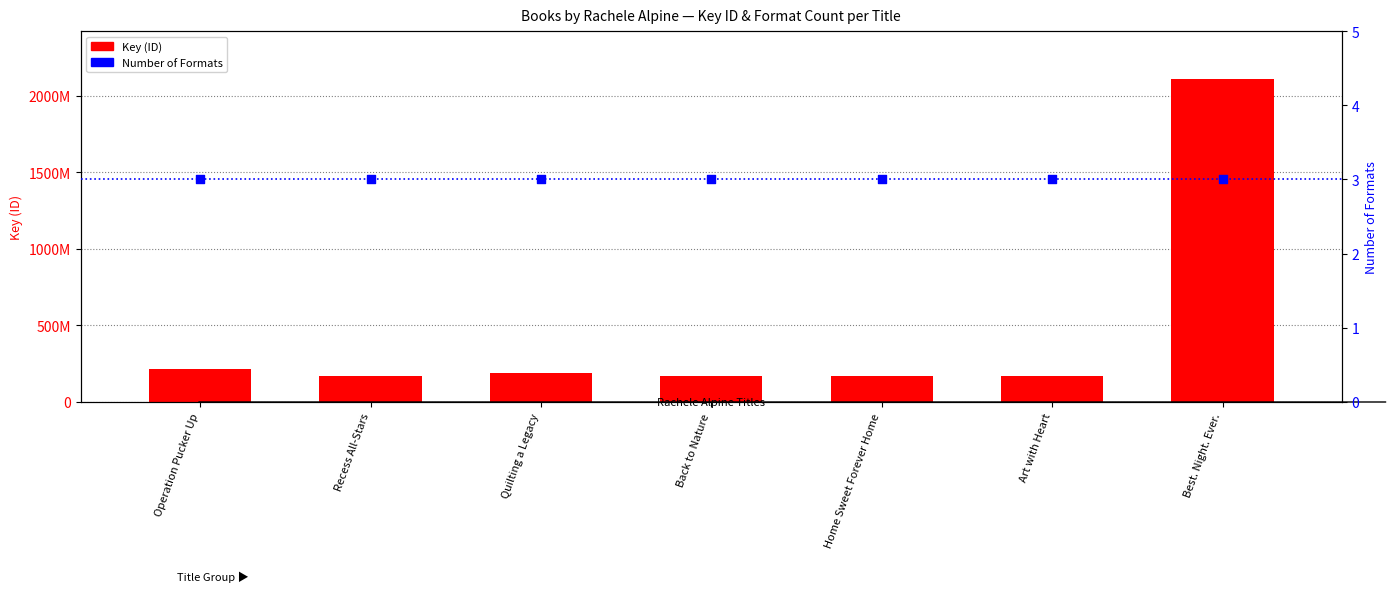

At which category is the sum across all series the highest?

Best. Night. Ever.